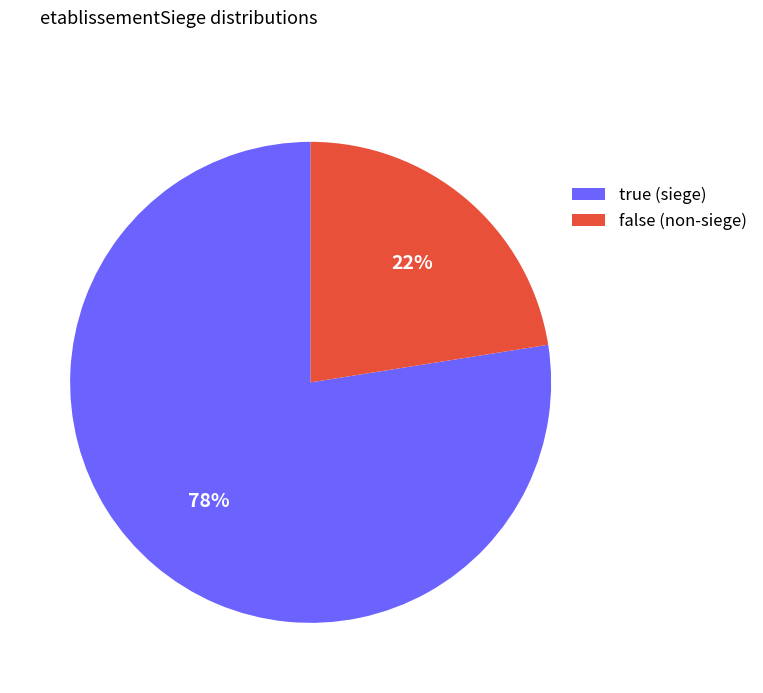

Between true (siege) and false (non-siege), which is larger?

true (siege)